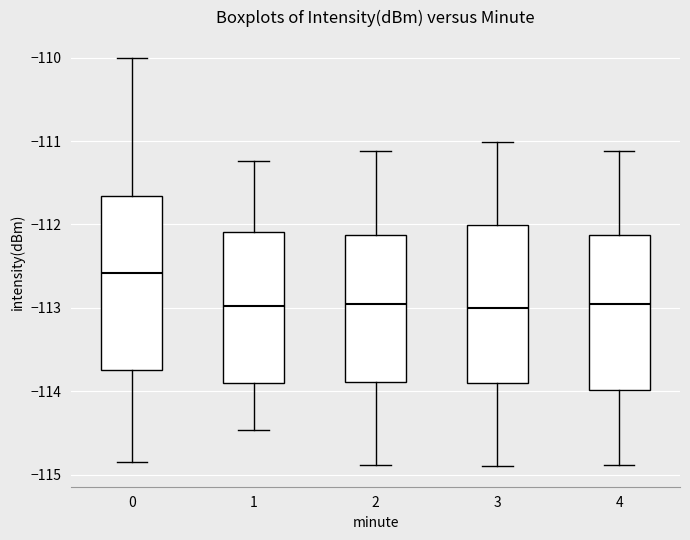

Reading left to right, transcribe this box plot: for each box, give where its median line is, the range the box spans, and where its two whiskers end, as read against the y-axis. The values are not printed on the chart, so give them approximately, as read against the axis.

0: median -112.6, box -113.7 to -111.7, whiskers -114.8 to -110.0
1: median -113.0, box -113.9 to -112.1, whiskers -114.5 to -111.2
2: median -113.0, box -113.9 to -112.1, whiskers -114.9 to -111.1
3: median -113.0, box -113.9 to -112.0, whiskers -114.9 to -111.0
4: median -113.0, box -114.0 to -112.1, whiskers -114.9 to -111.1